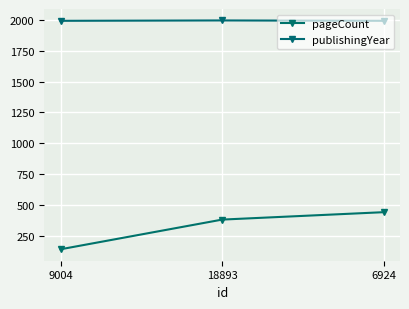

How many series are shown in this chart?

2